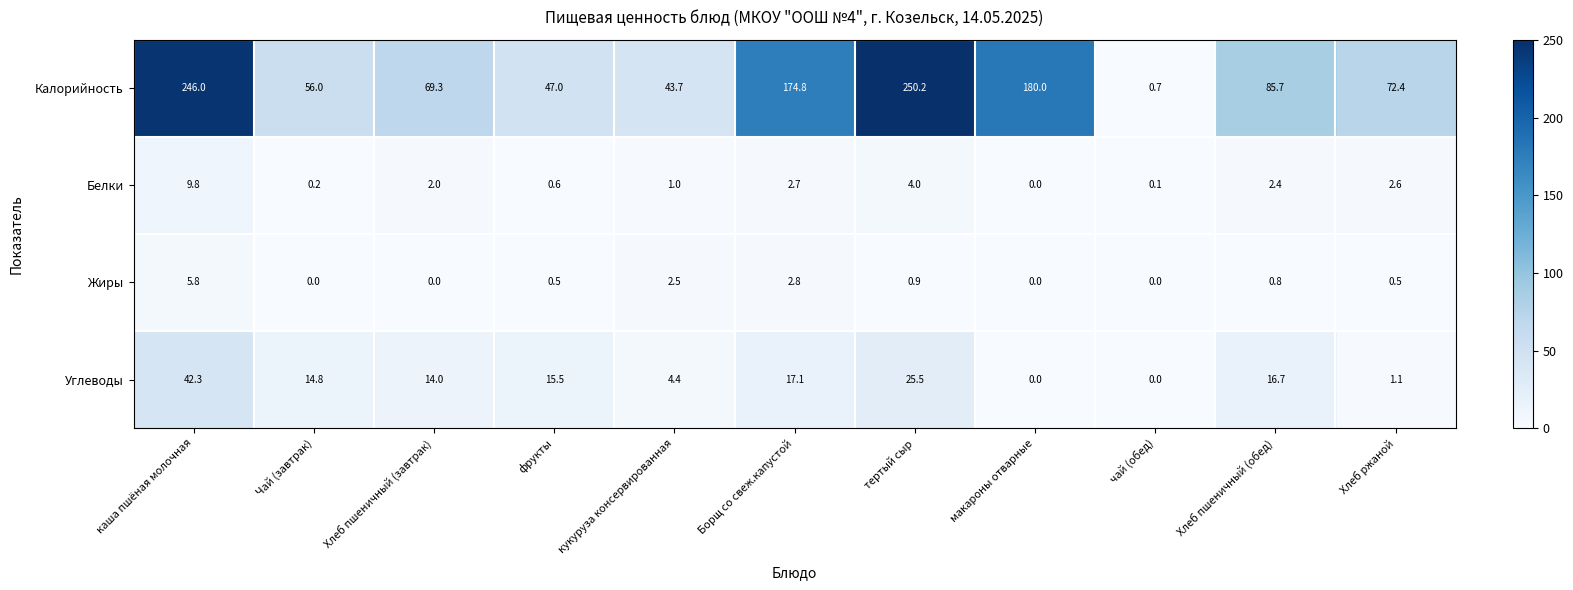

At how many categories does at least one series exceed 22?

10